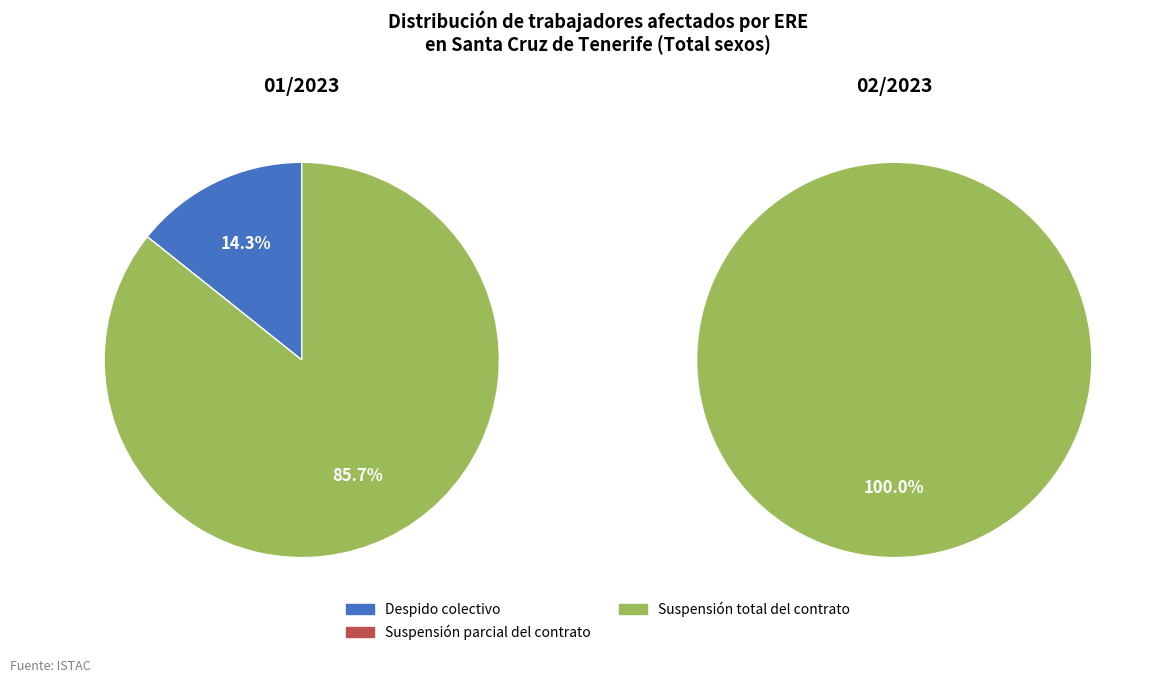

Is it true that 2 is 1% of the pie?

False